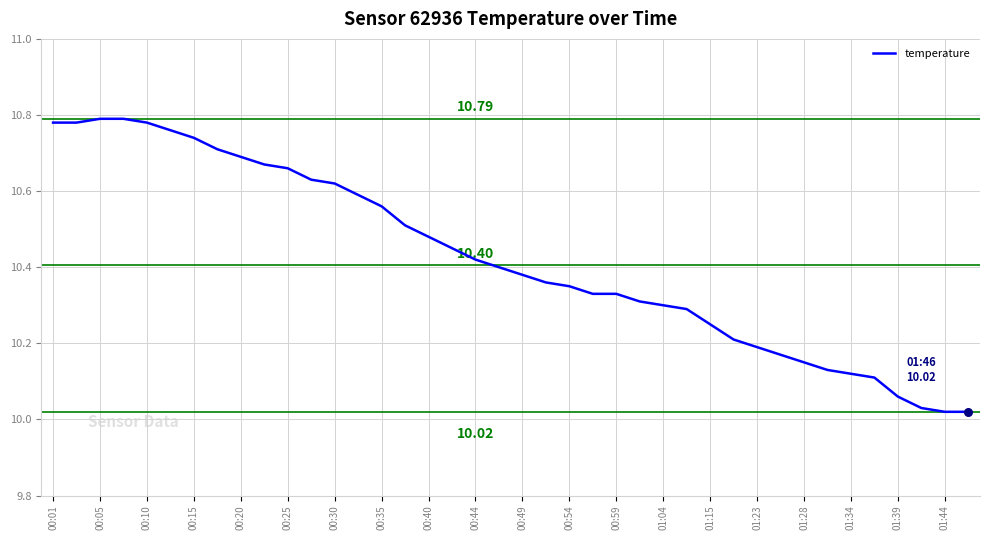

What is the difference between the maximum and minimum values?

0.8